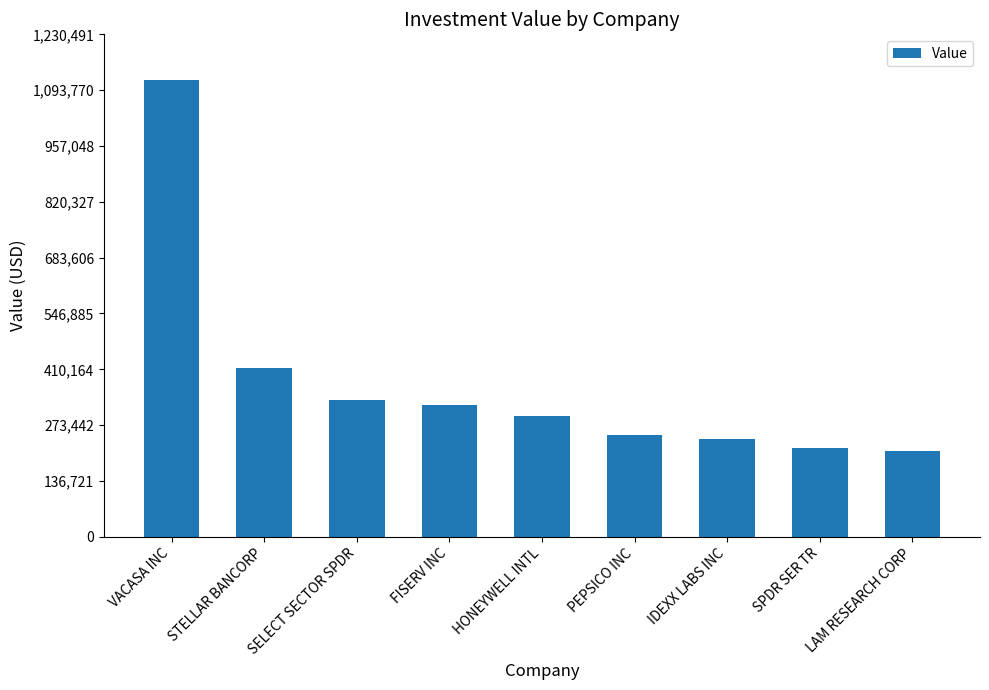

What is the value of the 2nd bar from the left?

413618